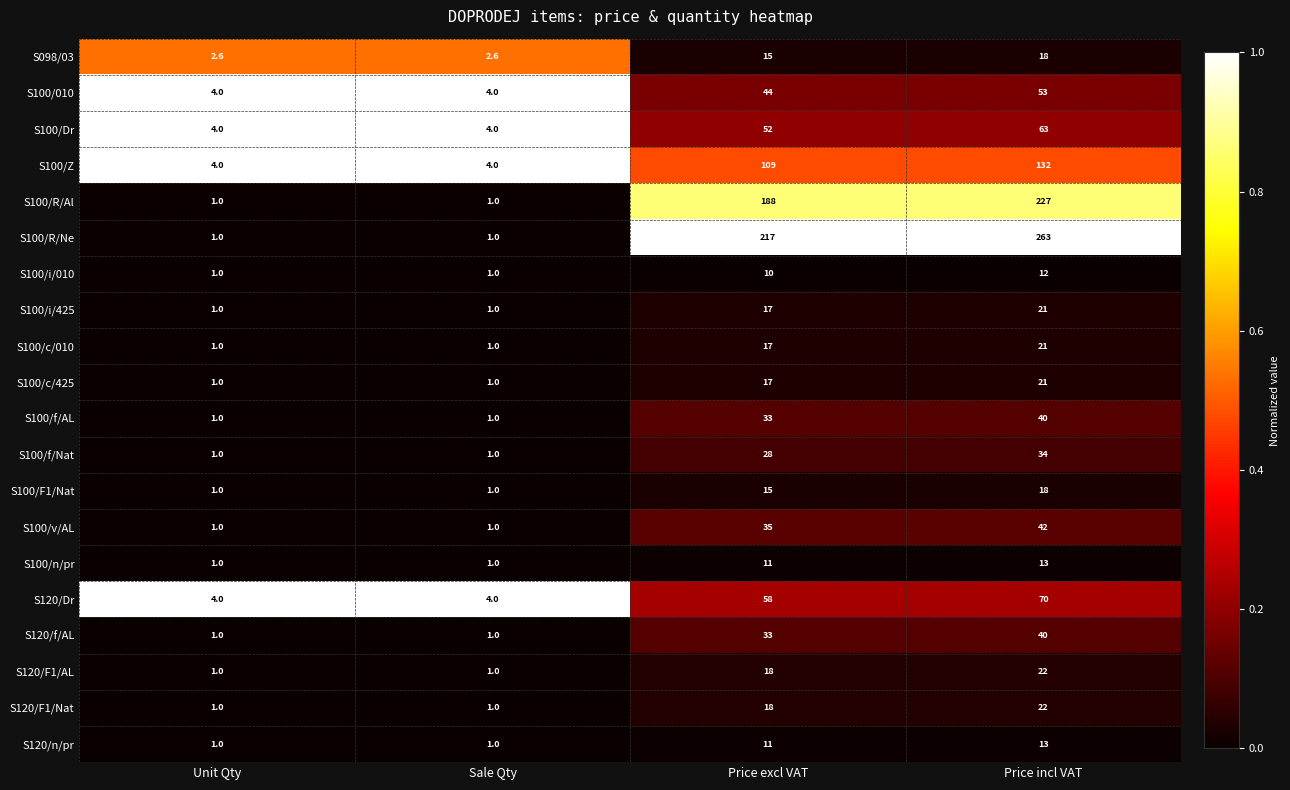

At which category is the sum across all series the highest?

Price incl VAT